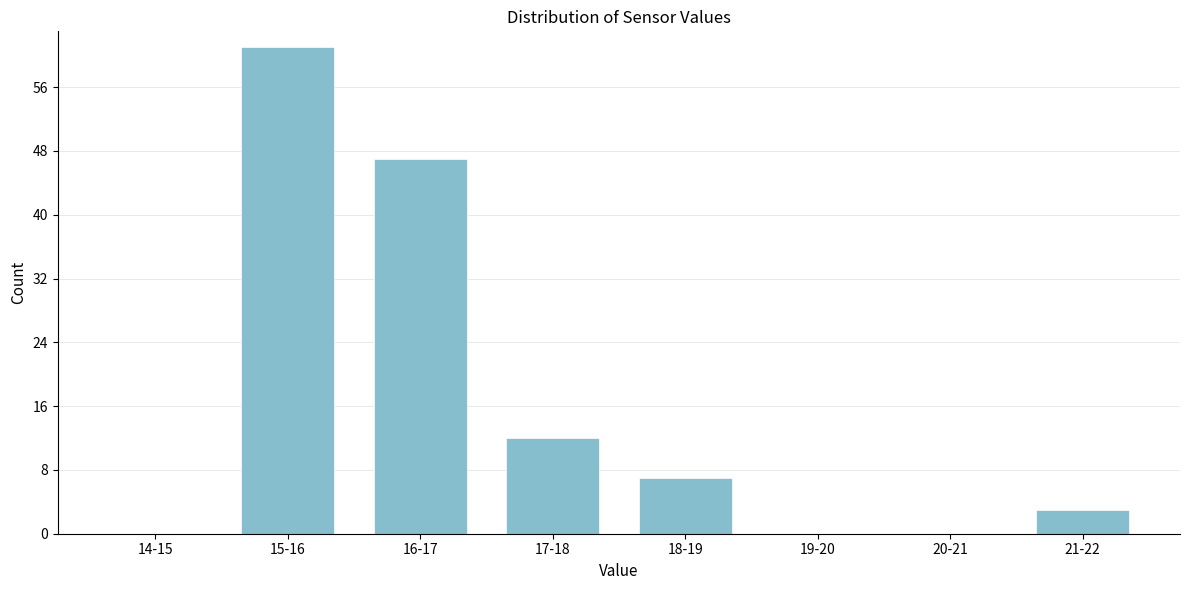

Reading right to left, transcribe all the data shown in this chart.

21-22=3	20-21=0	19-20=0	18-19=7	17-18=12	16-17=47	15-16=61	14-15=0